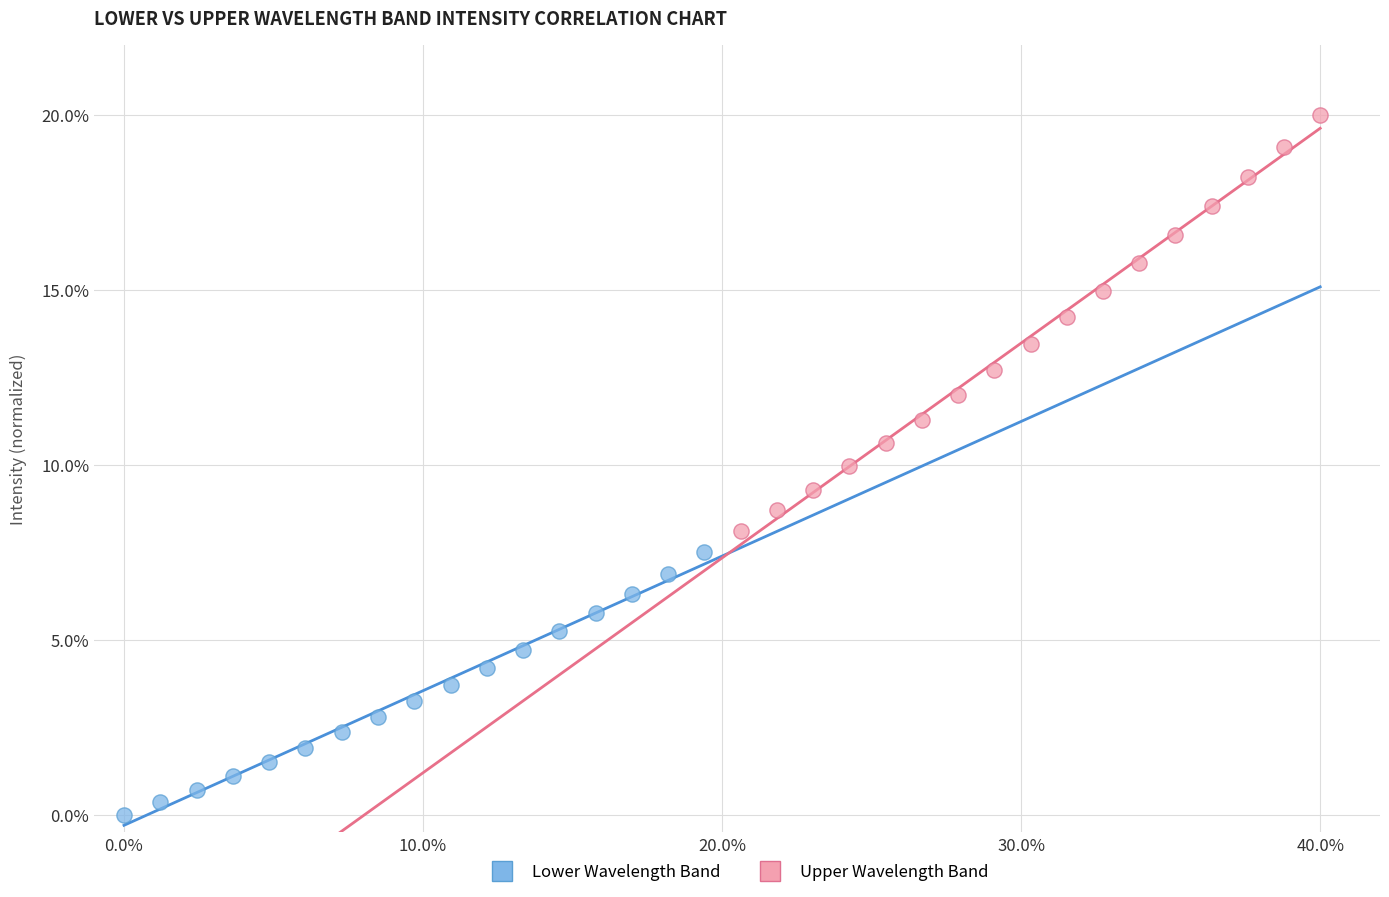

Which series reaches the maximum Y coordinate?

Upper Wavelength Band